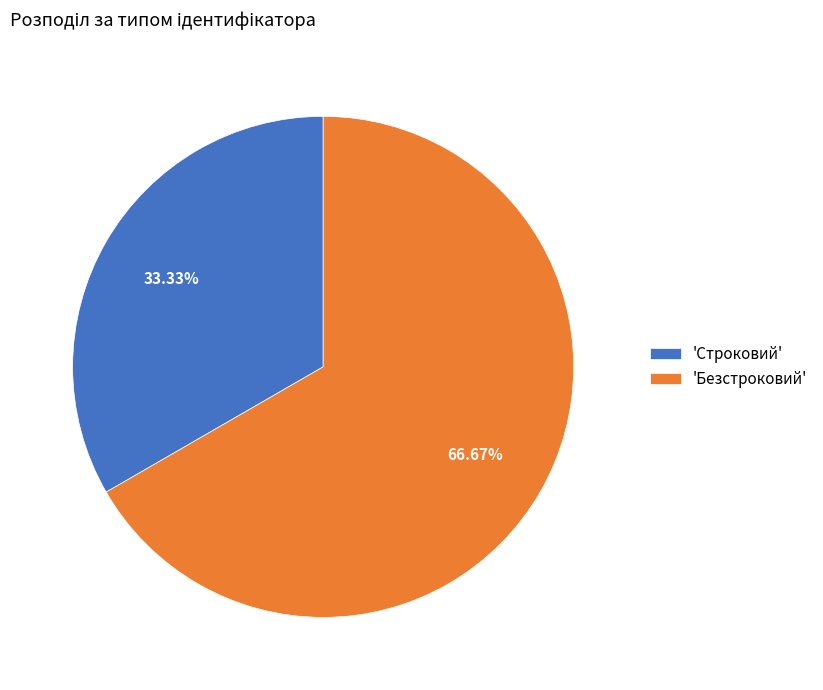

Count the number of slices in the pie.

2